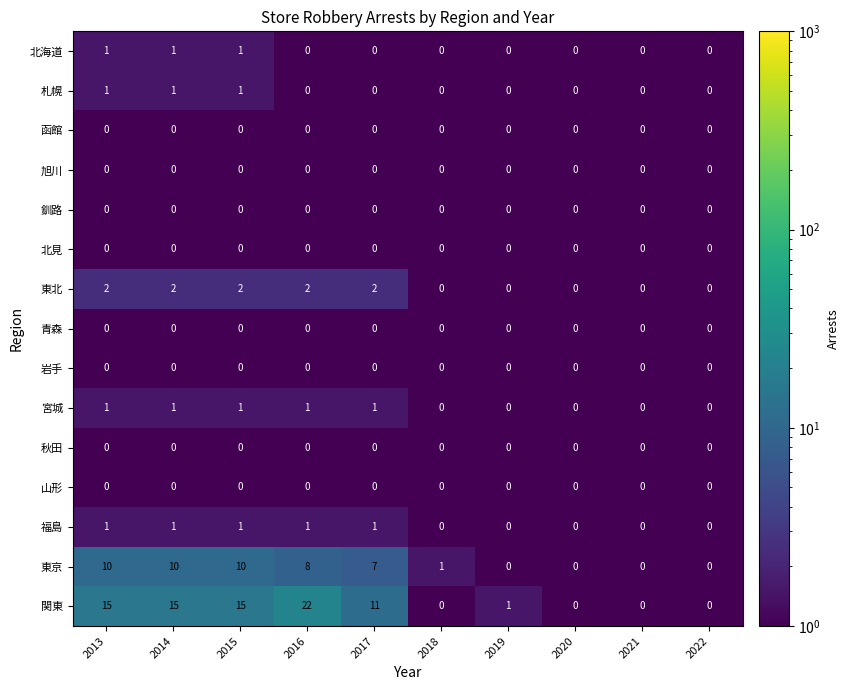

What is the total value across all series at 2013?

31